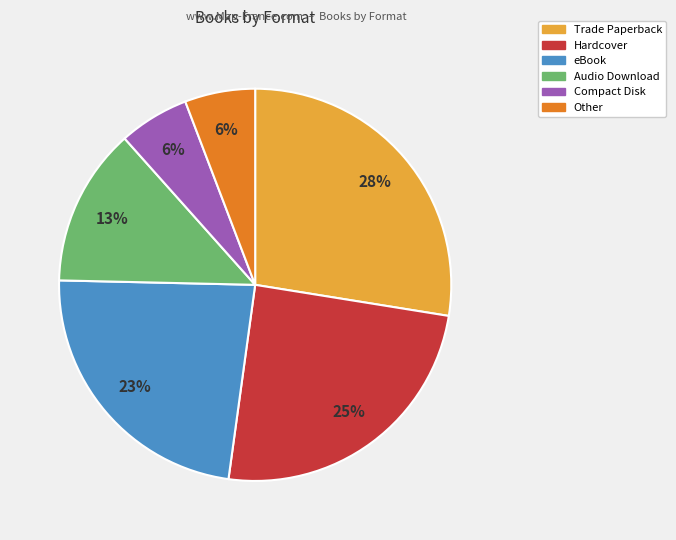

To the nearest percent, what percentage of the pie is Audio Download?

13%